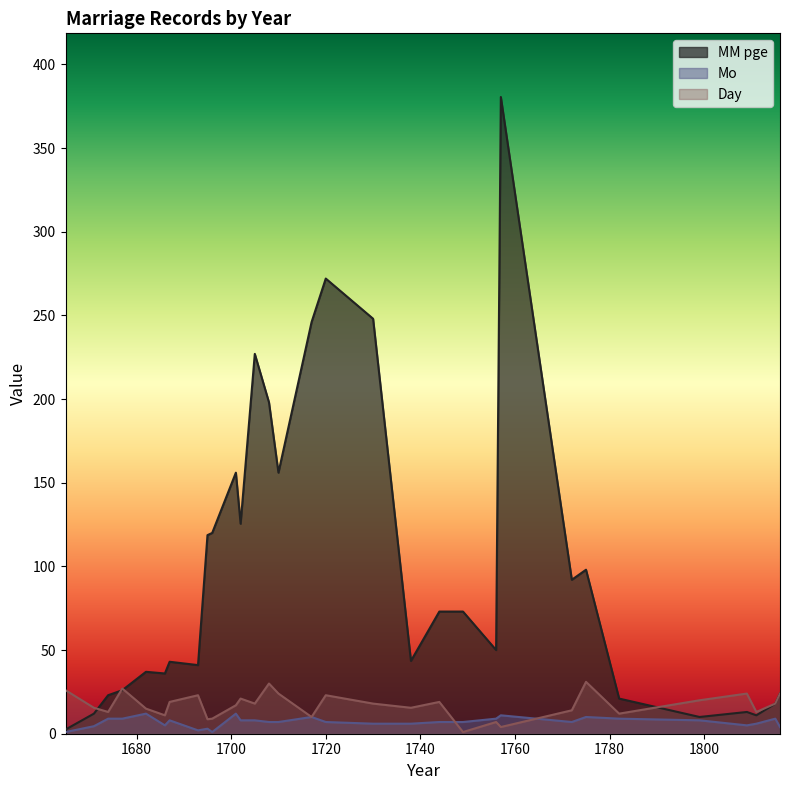

What is the sum of the MM pge values at 1772 and 1756?

142